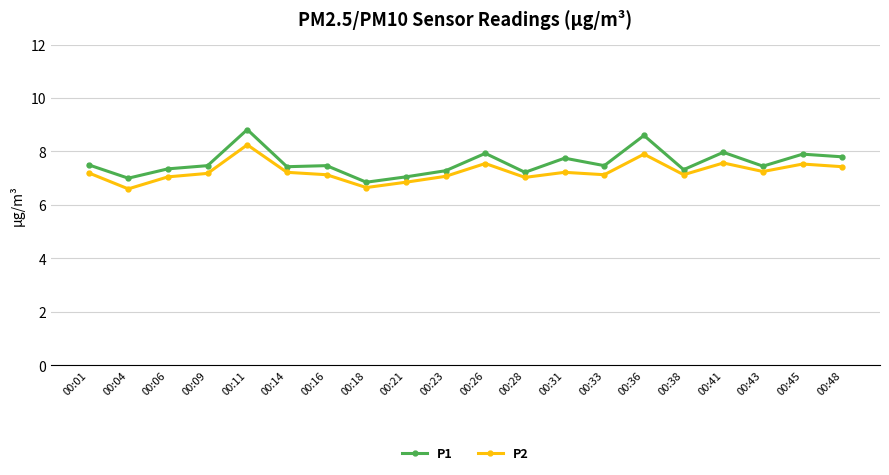

What is the difference between the maximum and minimum values in the P1 series?

2.0